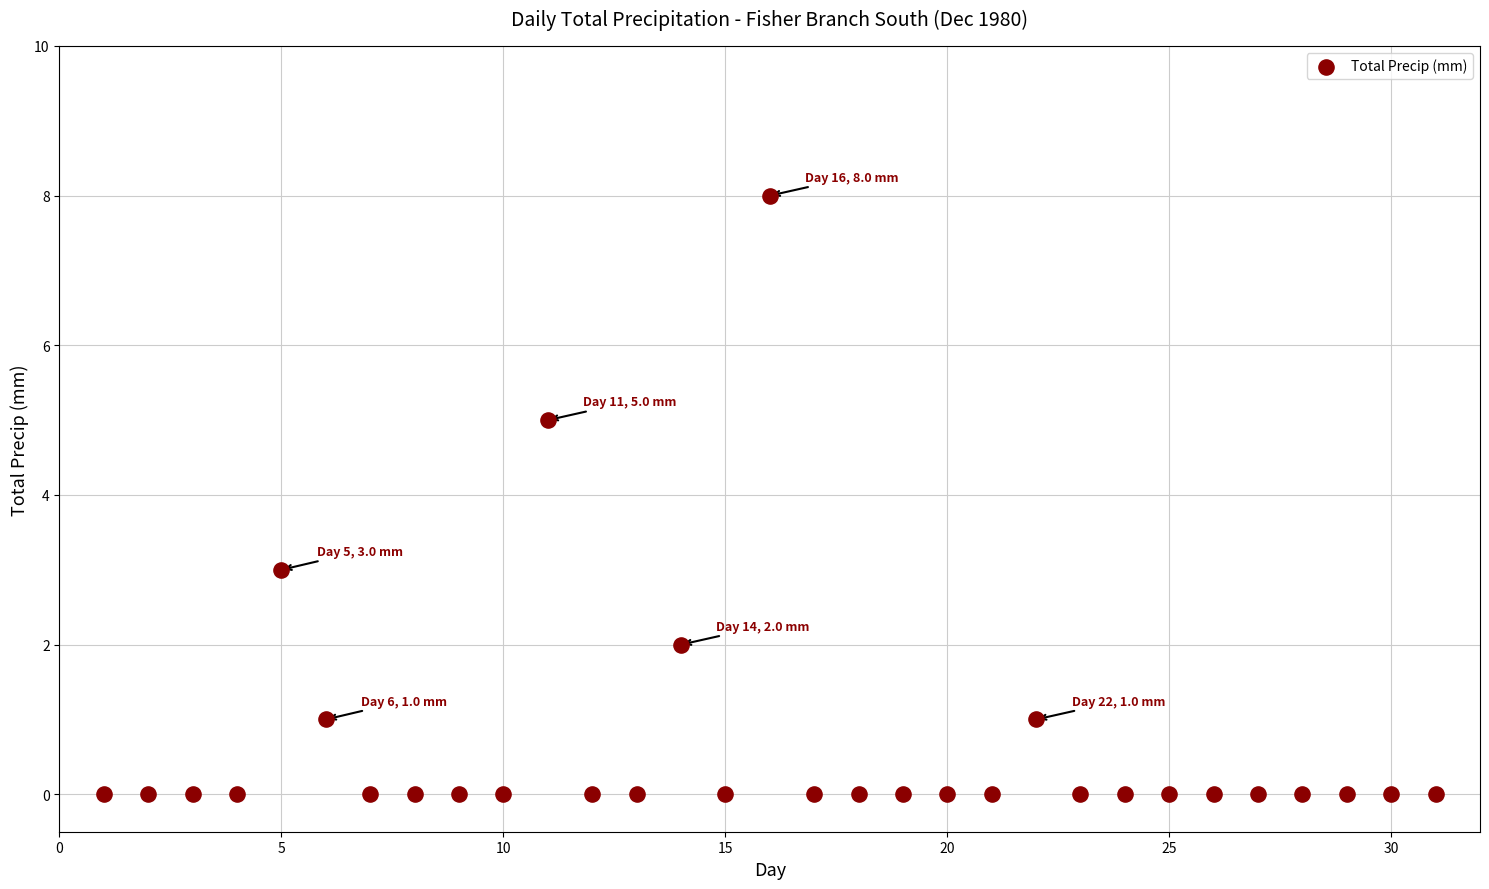

What is the range of X values (max minus min)?

30